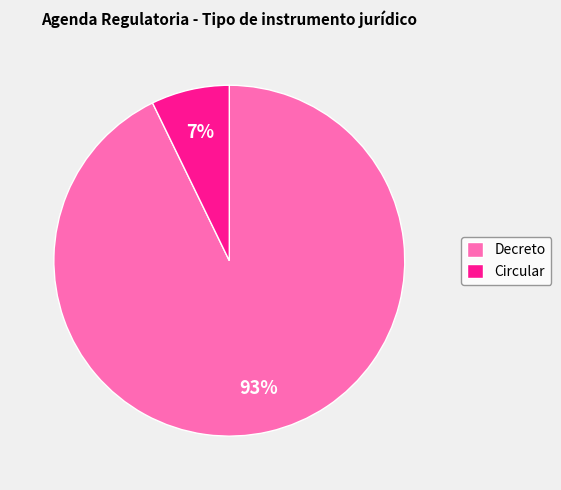

How many slices are in this pie chart?

2